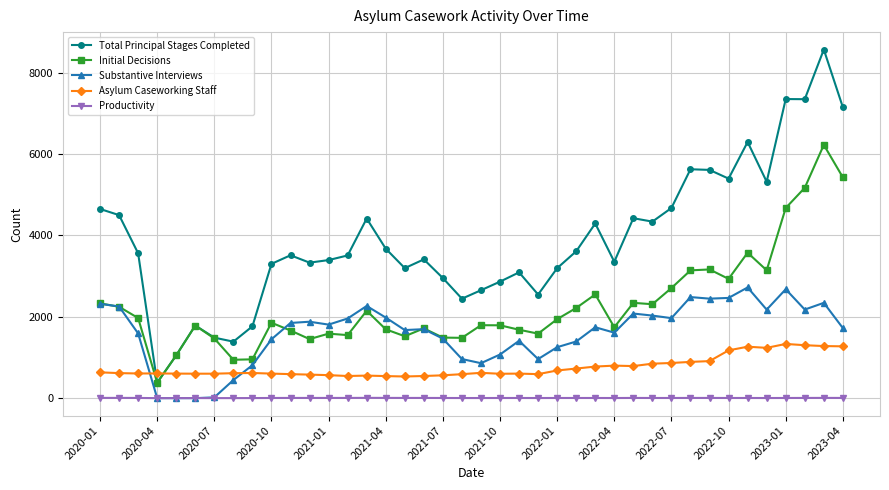

Which series has the largest range (max minus min)?

Total Principal Stages Completed